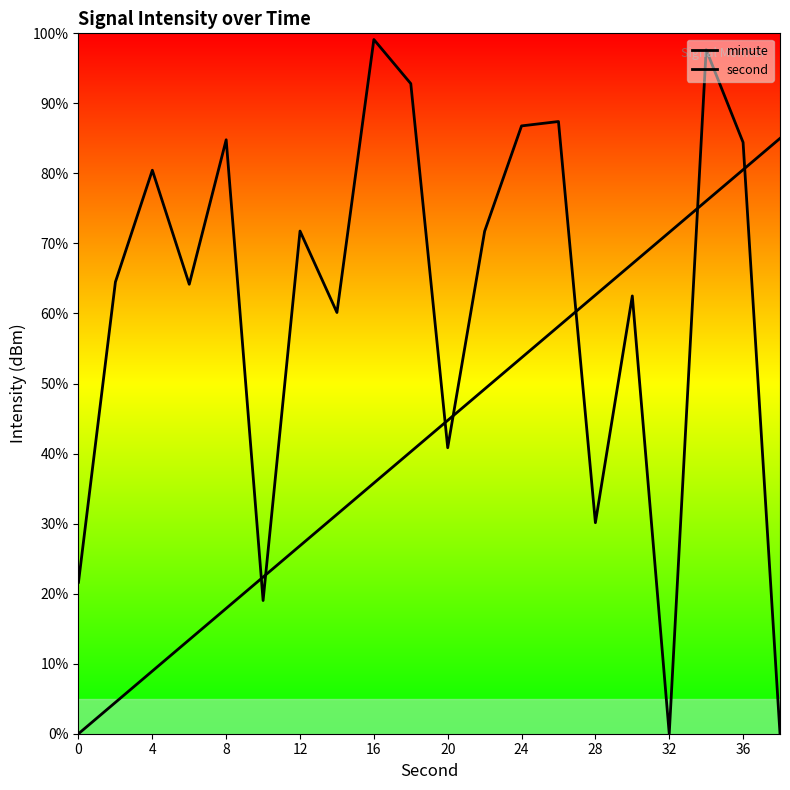

What is the value of the minute point at the 18th from the left?

97.7